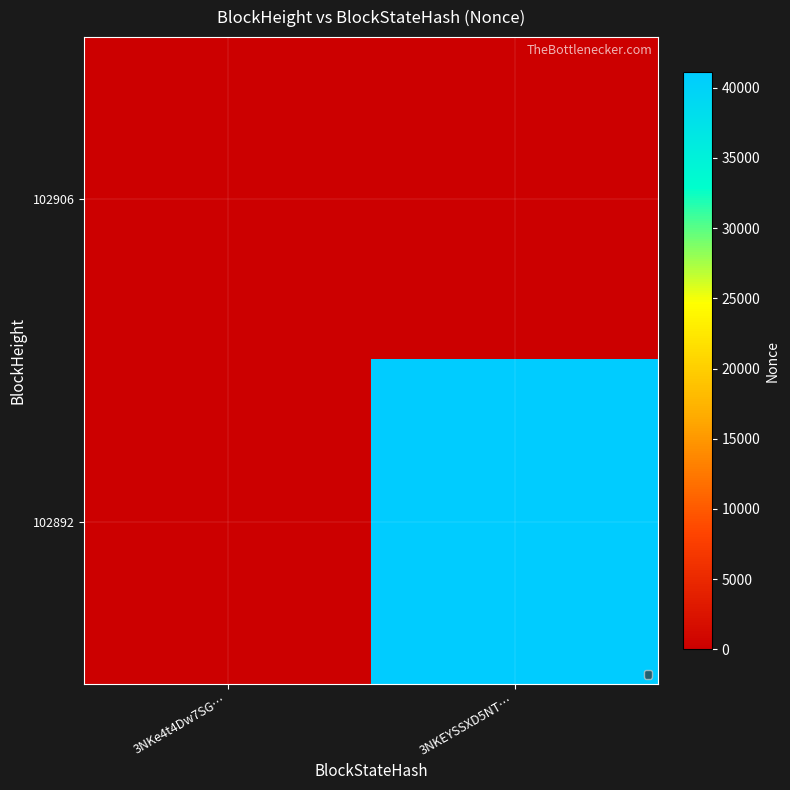

Which series has the largest total across all categories?

102892